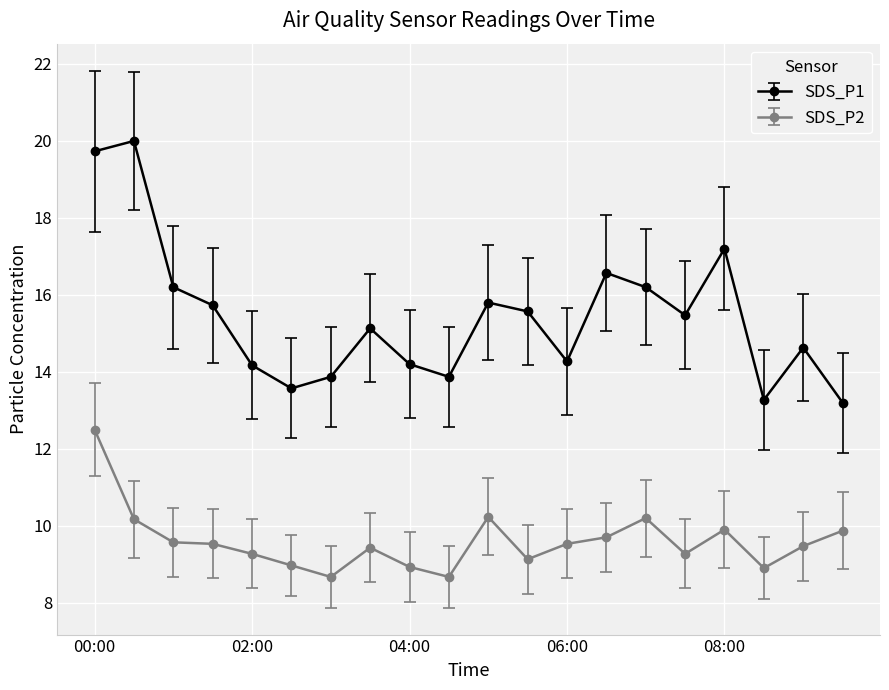

How many lines are shown in the chart?

2